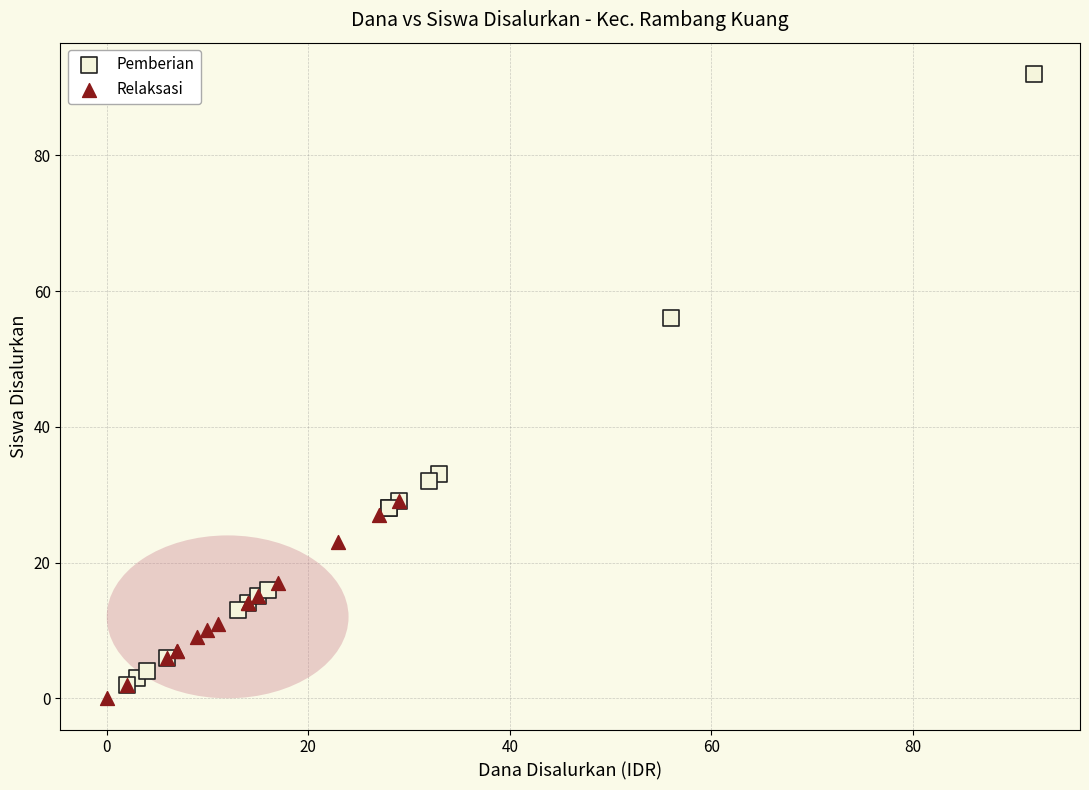

Which series reaches the minimum Y coordinate?

Relaksasi